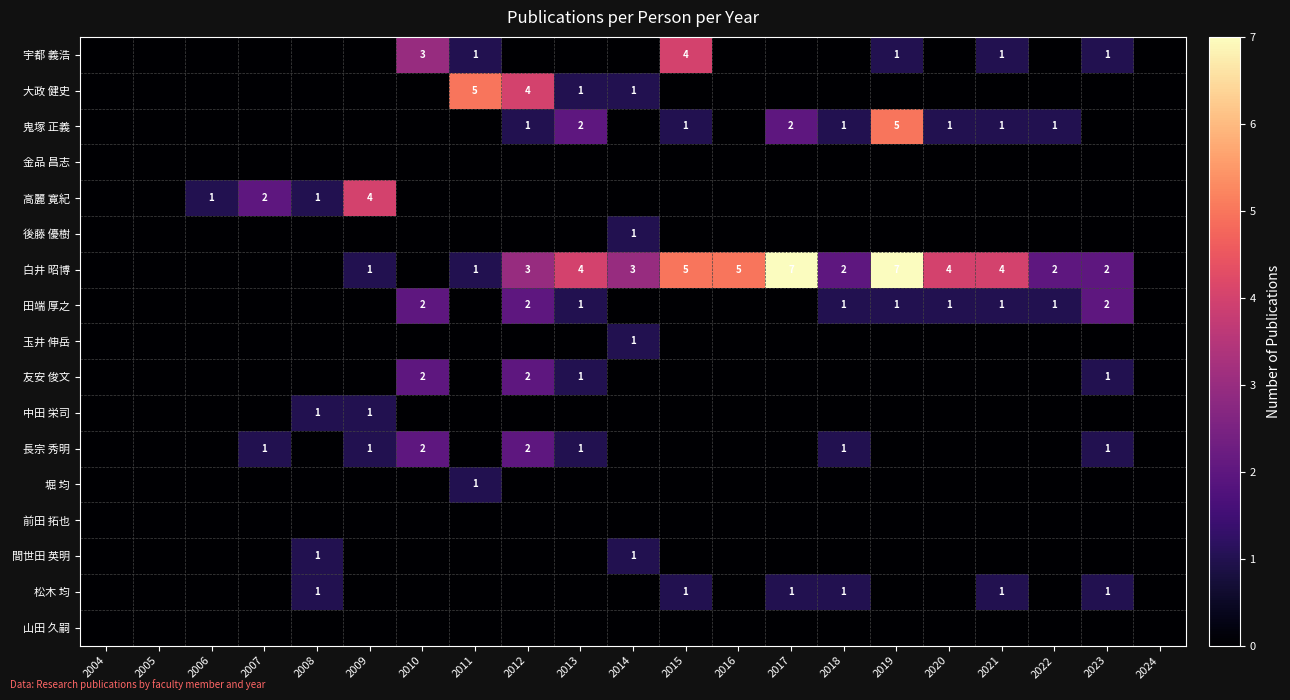

Count the number of data series in this chart.

17